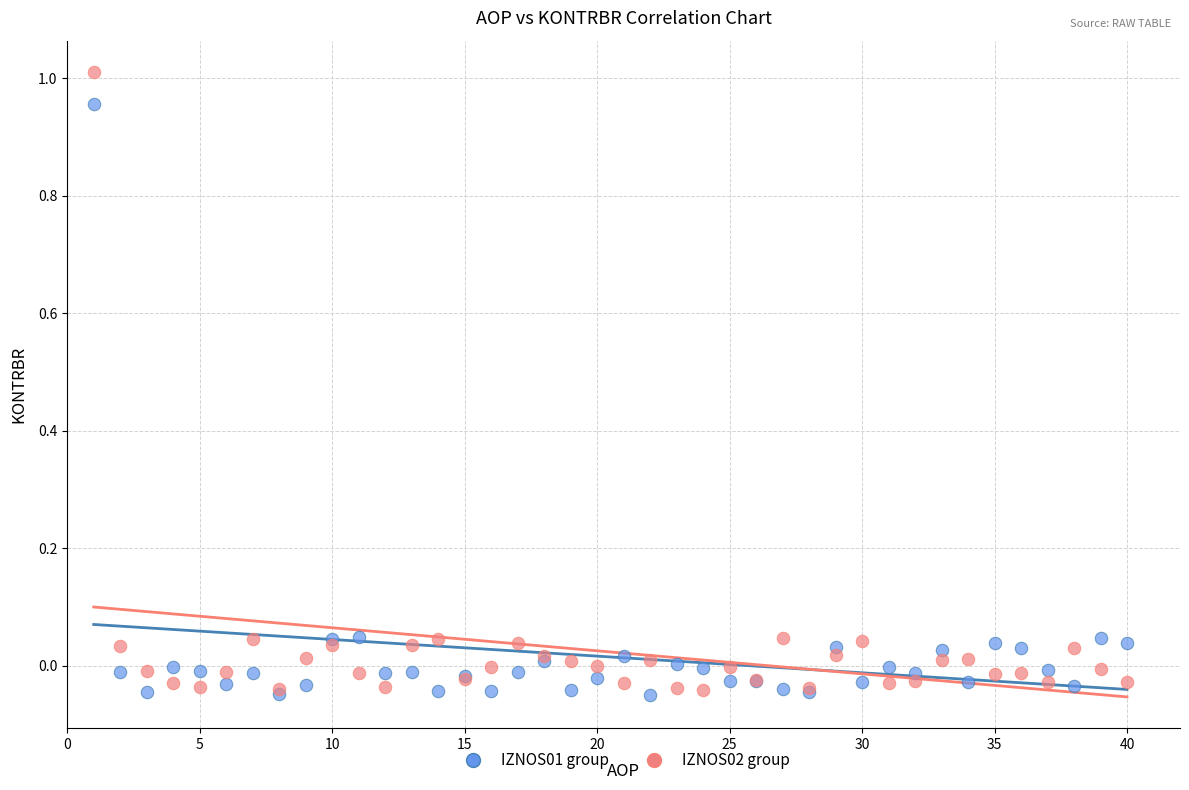

Which series contains the highest Y value?

IZNOS02 group